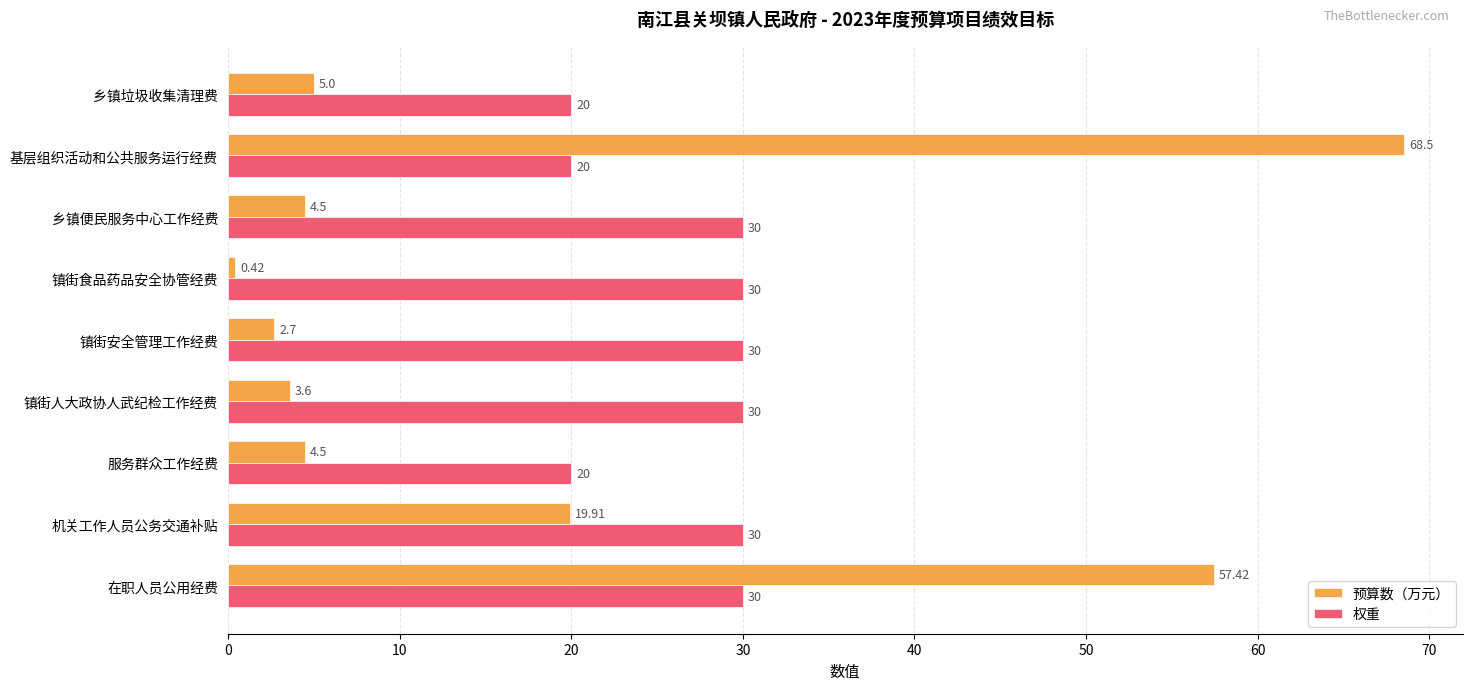

How many series are shown in this chart?

2